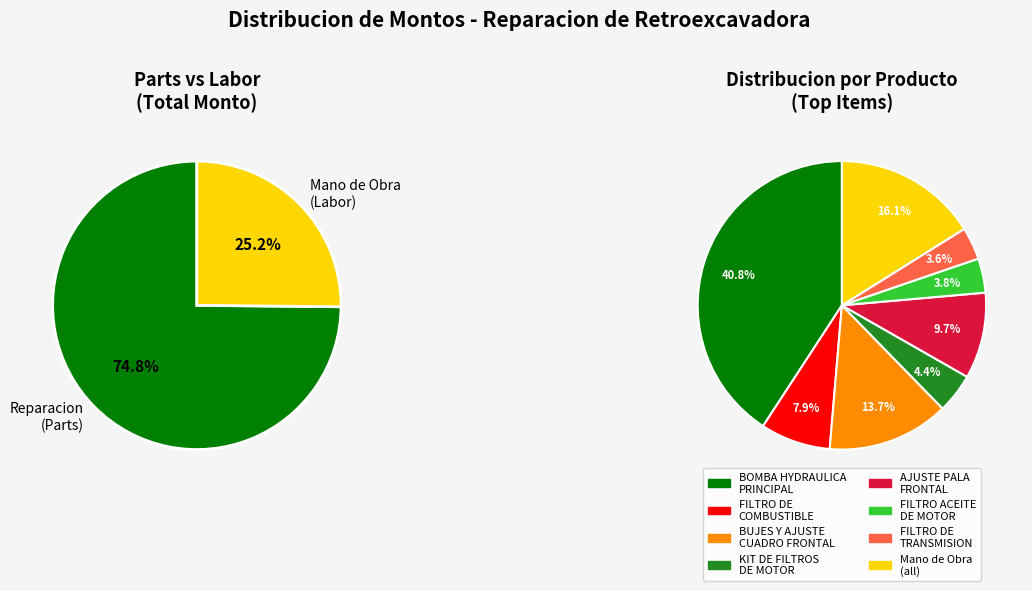

Which category has the biggest portion of the pie?

BOMBA HYDRAULICA PRINCIPAL